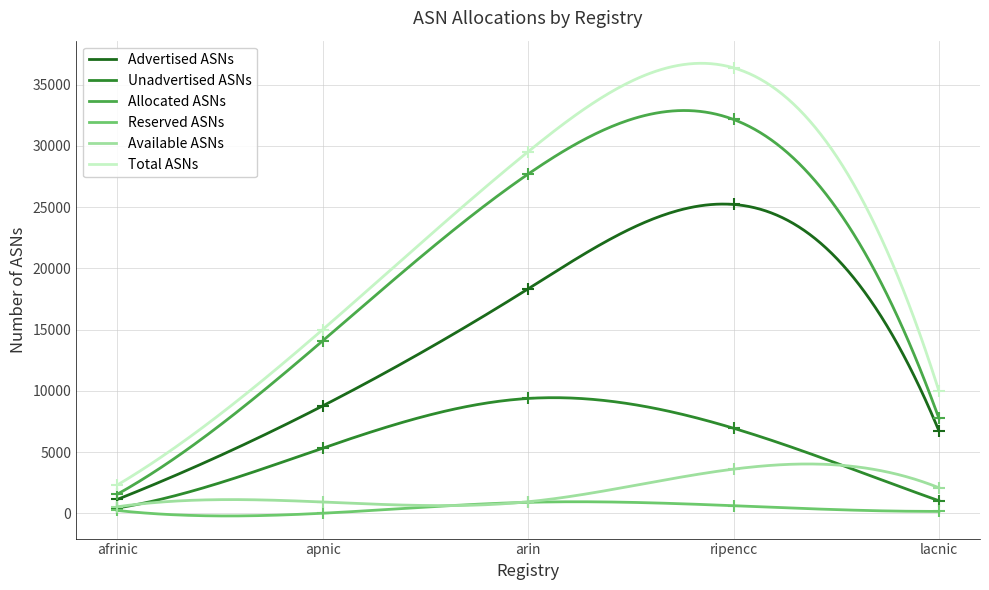

What are all the series names shown in the legend?

Advertised ASNs, Unadvertised ASNs, Allocated ASNs, Reserved ASNs, Available ASNs, Total ASNs